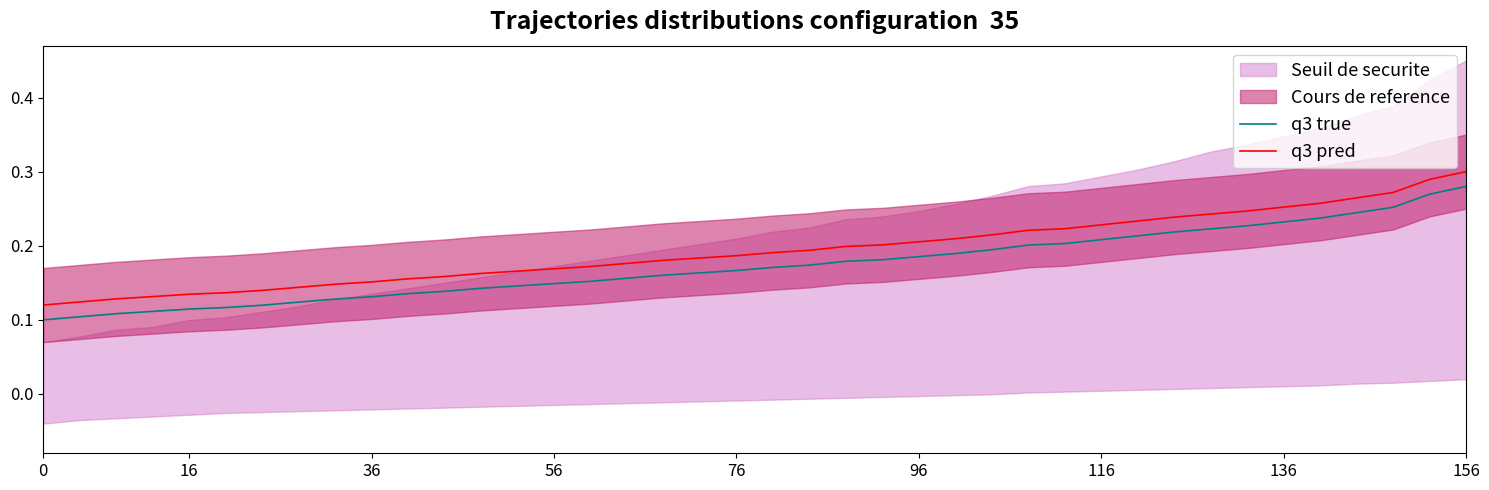

True or false: q3 pred and q3 true cross at least once.

False